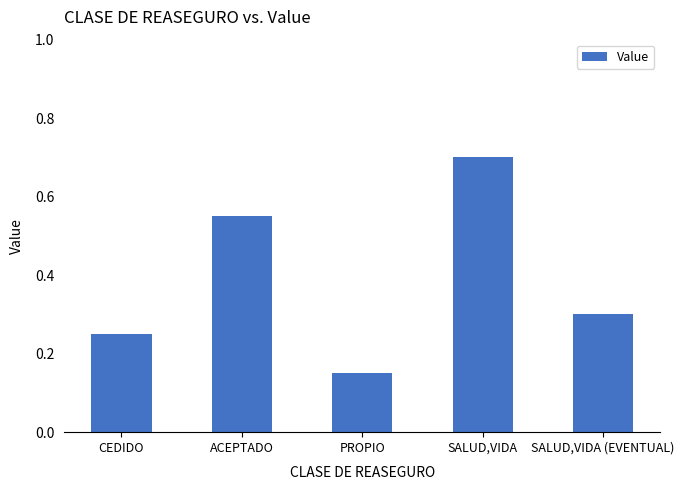

How many bars are there in total?

5